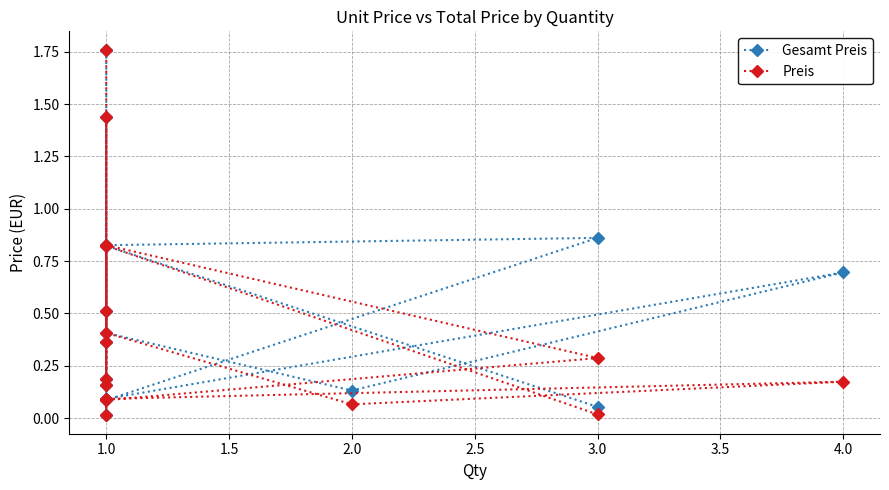

What are all the series names shown in the legend?

Gesamt Preis, Preis